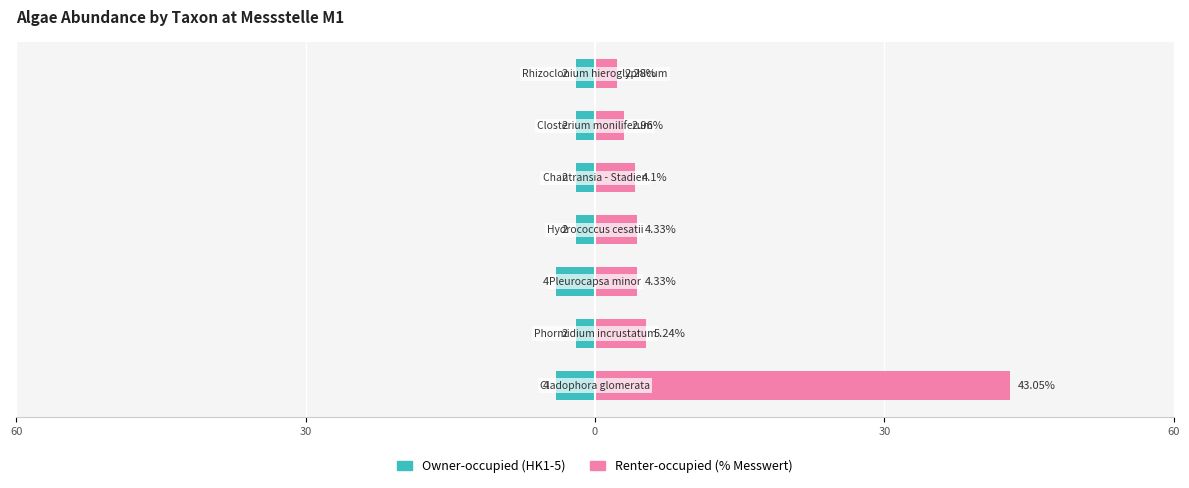

Count the number of data series in this chart.

2